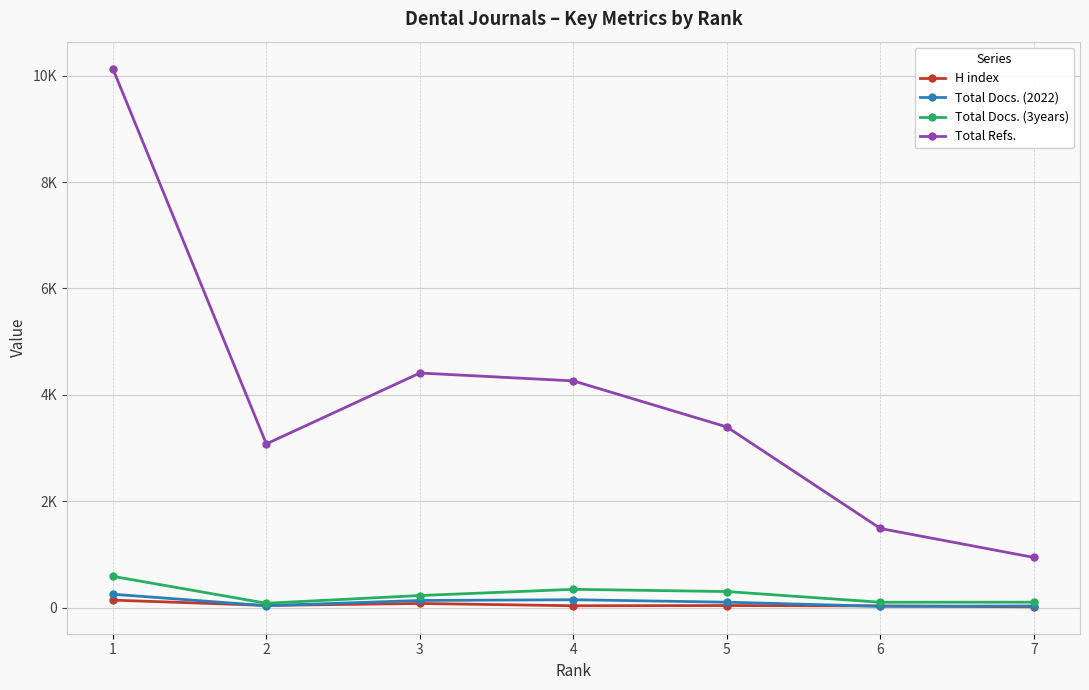

At which category does Total Docs. (2022) reach its first local peak?

4